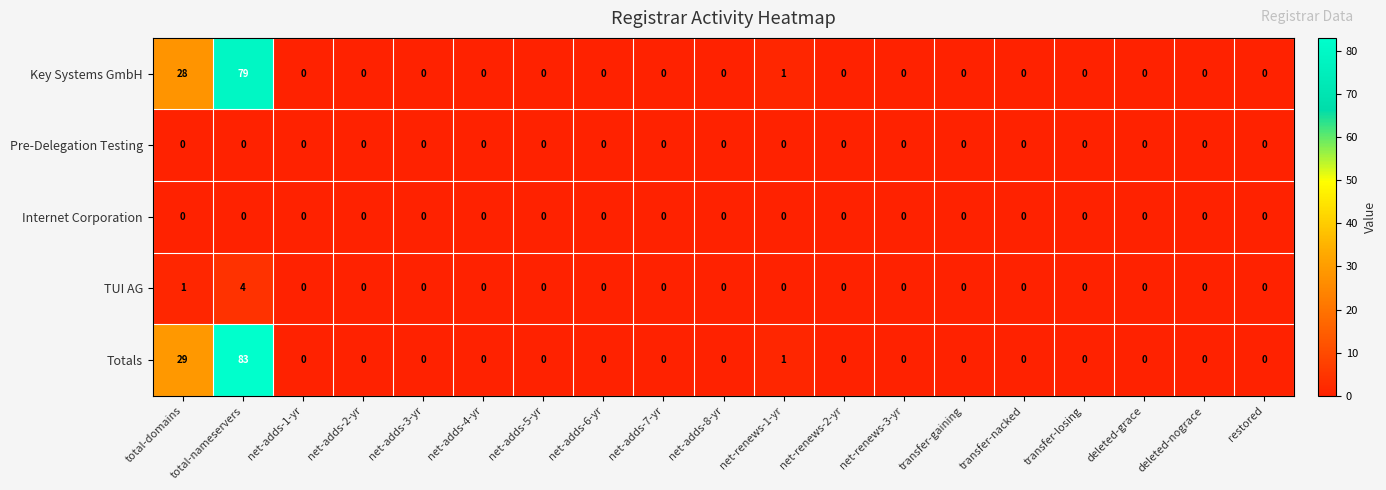

What is the greatest value displayed?

83